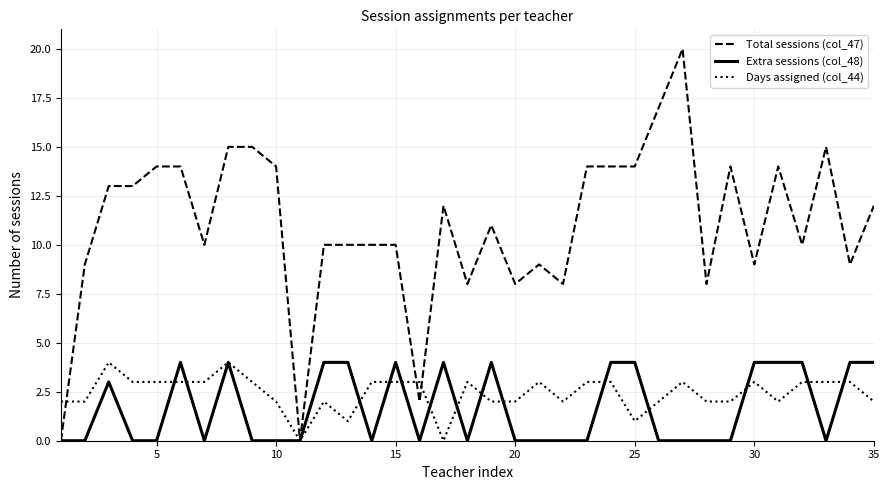

At how many categories does at least one series exceed 4?

32